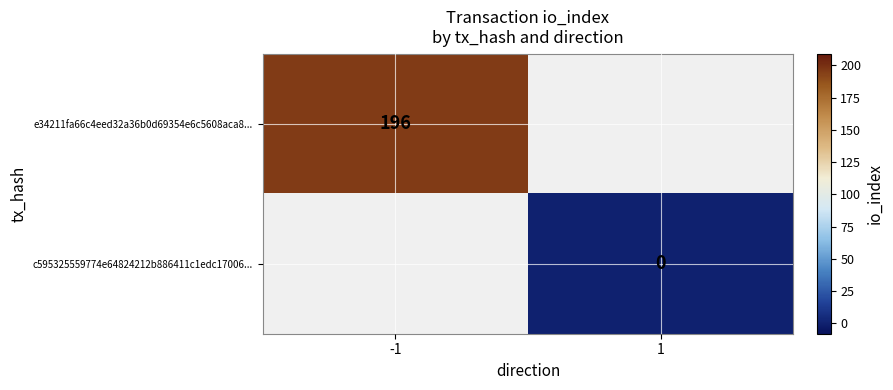

True or false: e34211fa66c4eed32a36b0d69354e6c5608aca8... has a value of 97 at -1.

False